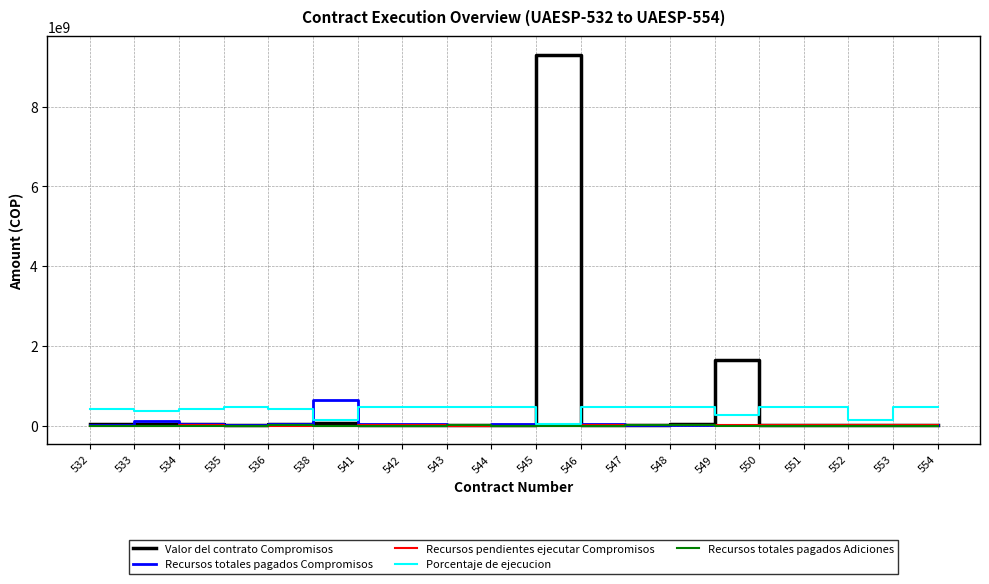

At which category is the sum across all series the highest?

545